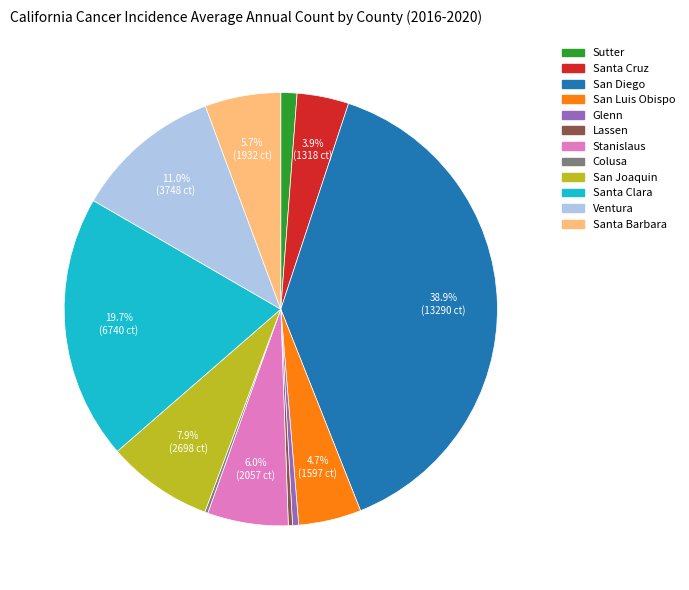

Is the sum of Ventura and San Luis Obispo greater than half?

No